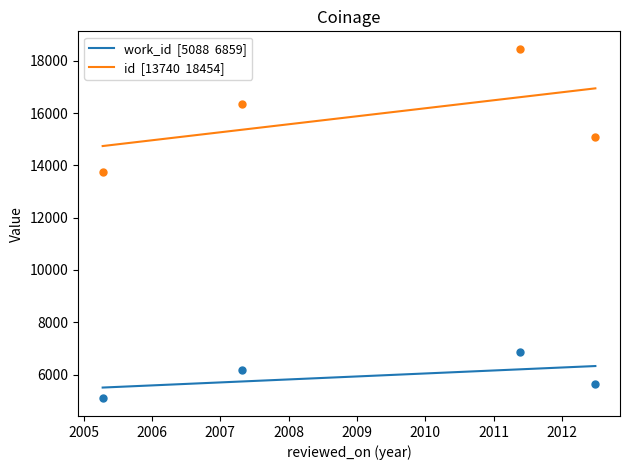

What are all the series names shown in the legend?

work_id  [5088  6859], id  [13740  18454]